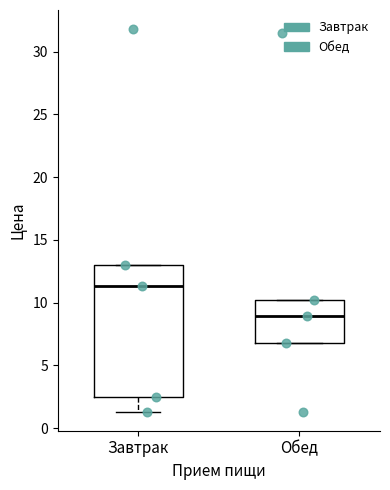

Where does the lower whisker of the box for Завтрак end on the y-axis? The values are not printed on the chart, so give them approximately, as read against the axis.

1.5